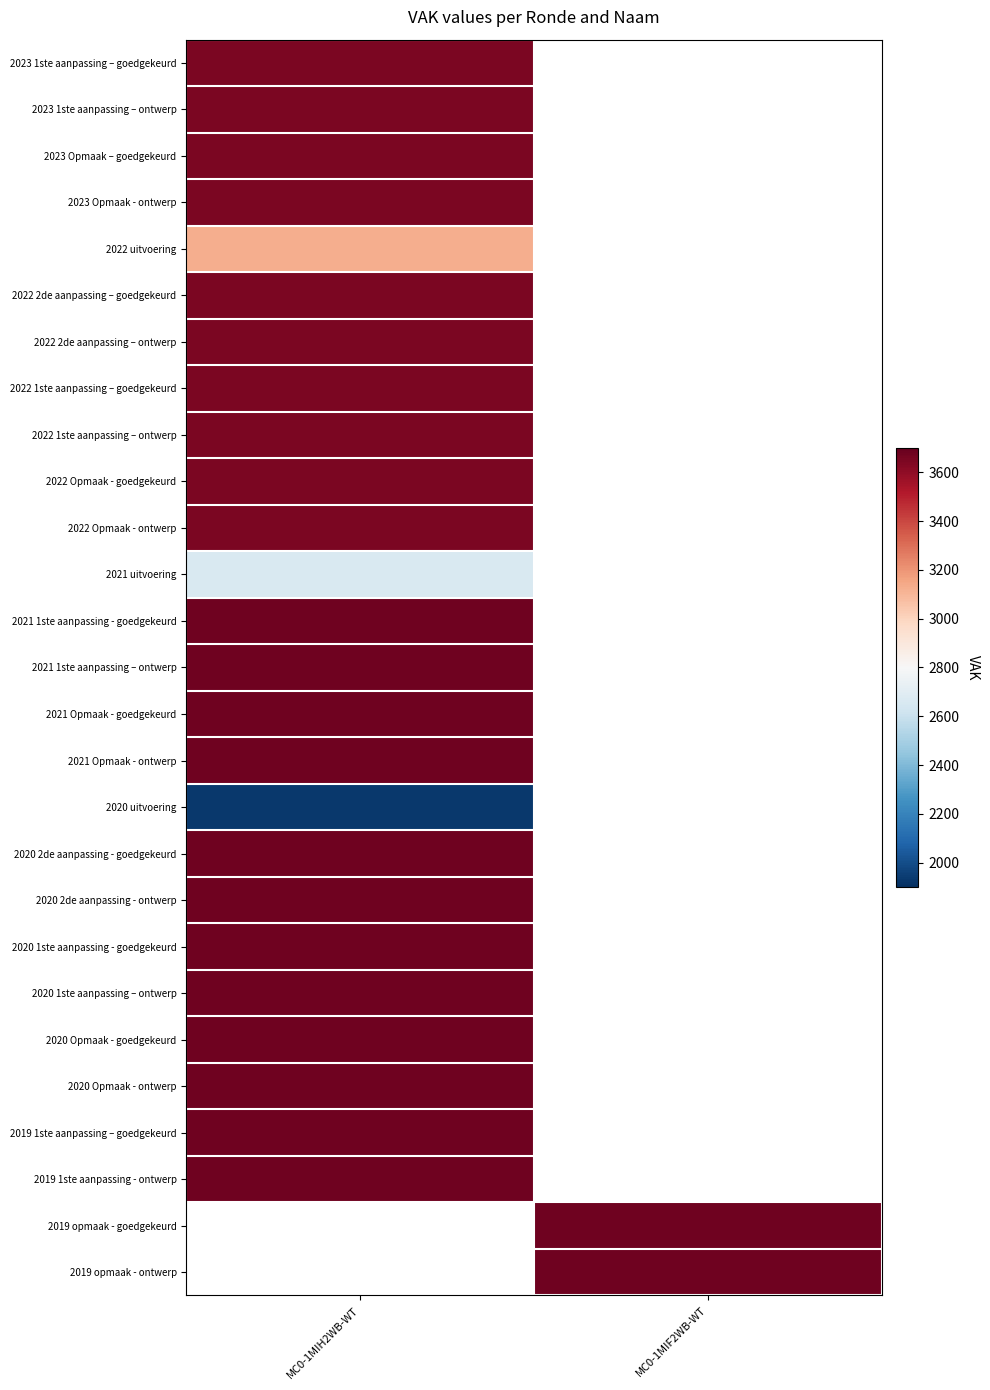

At which label does 2023 Opmaak – goedgekeurd reach its minimum?

MC0-1MIH2WB-WT